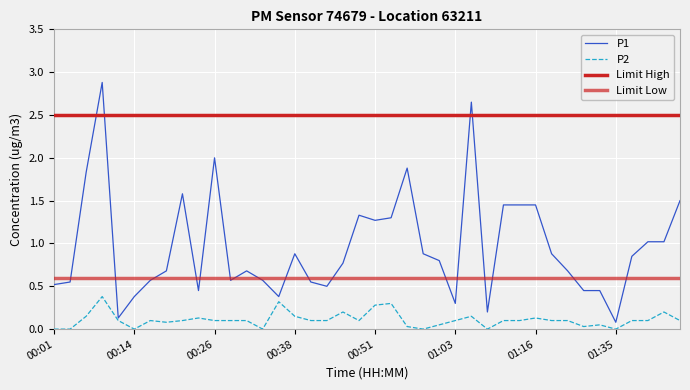

Rank the series by their average value, from highest to lowest.

Limit High, P1, Limit Low, P2